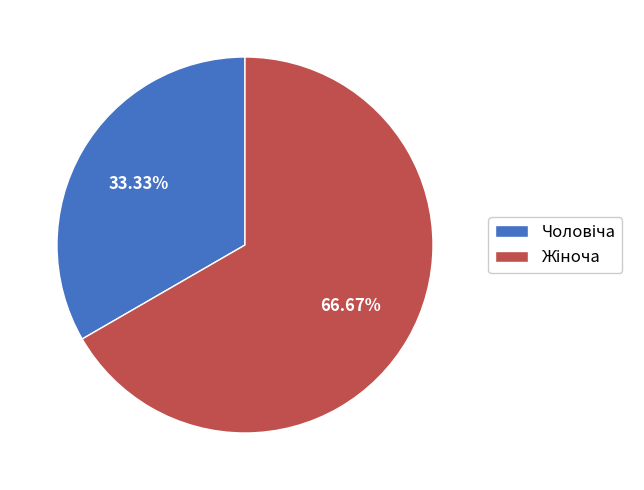

Does any single category account for the majority?

Yes